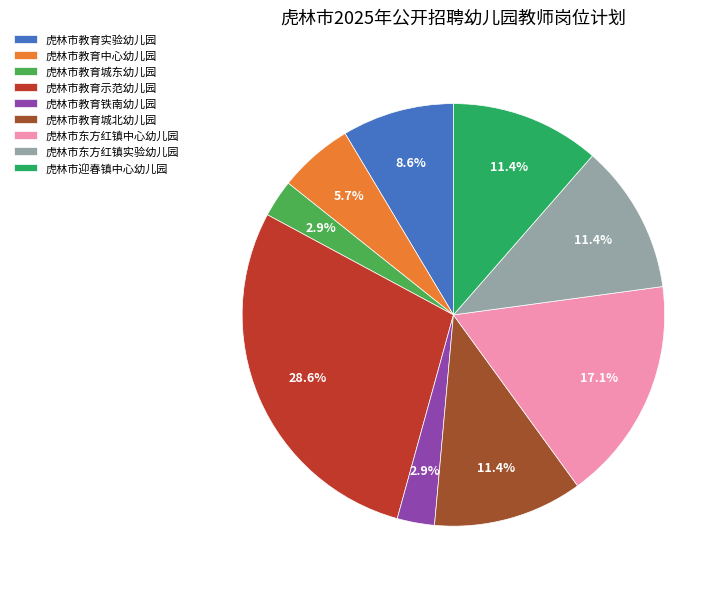

To the nearest percent, what is the combined percentage of 虎林市教育中心幼儿园 and 虎林市教育实验幼儿园?

14%